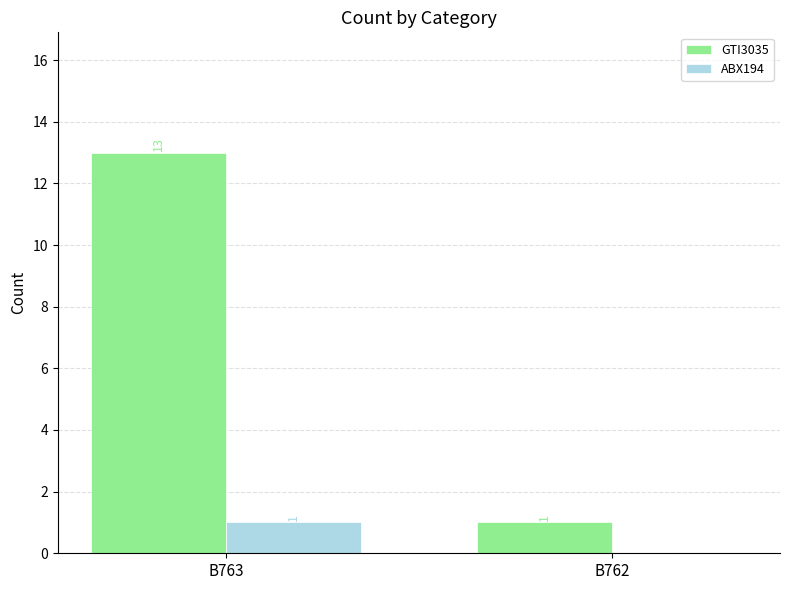

What are all the series names shown in the legend?

GTI3035, ABX194